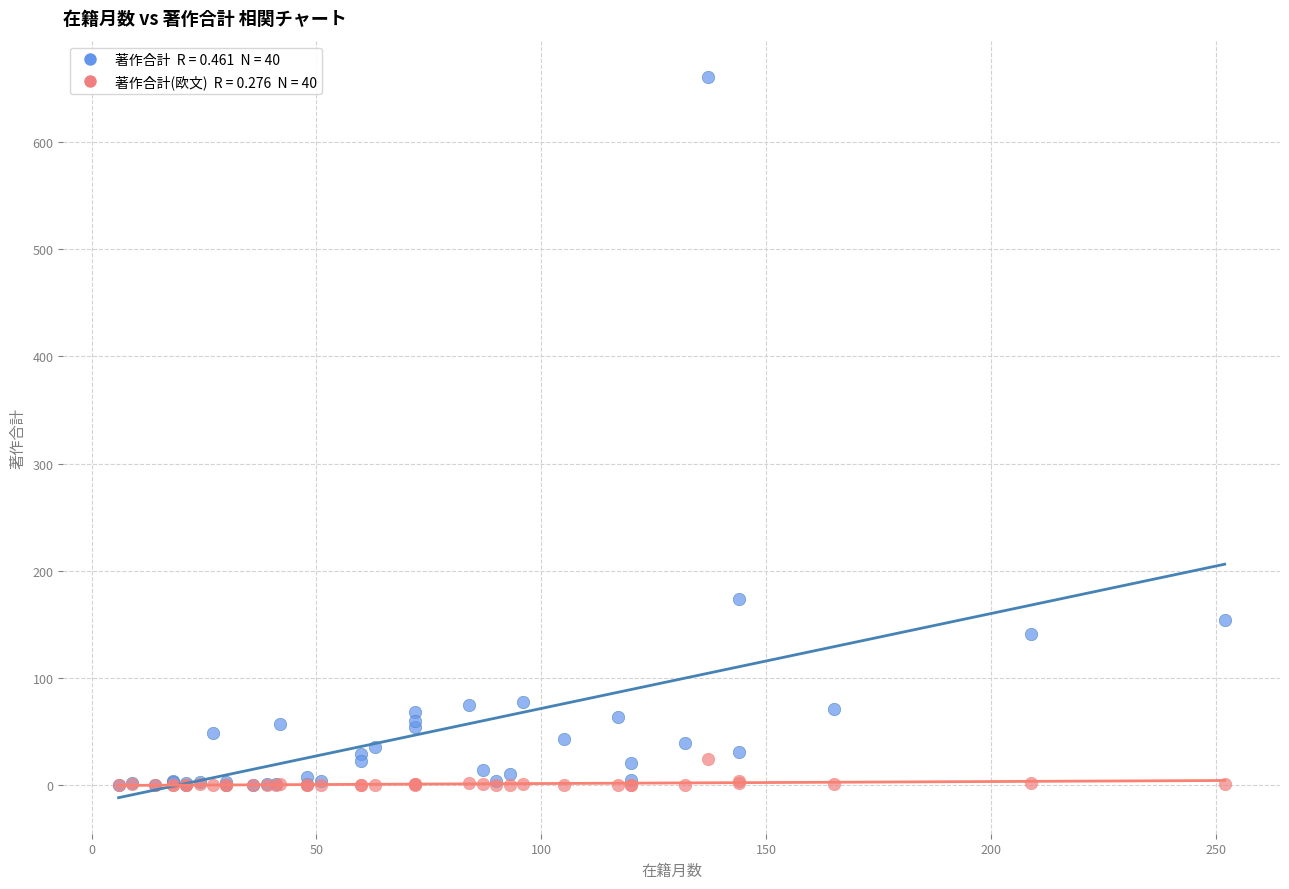

Across all series, what Y value is closest to 330?

174